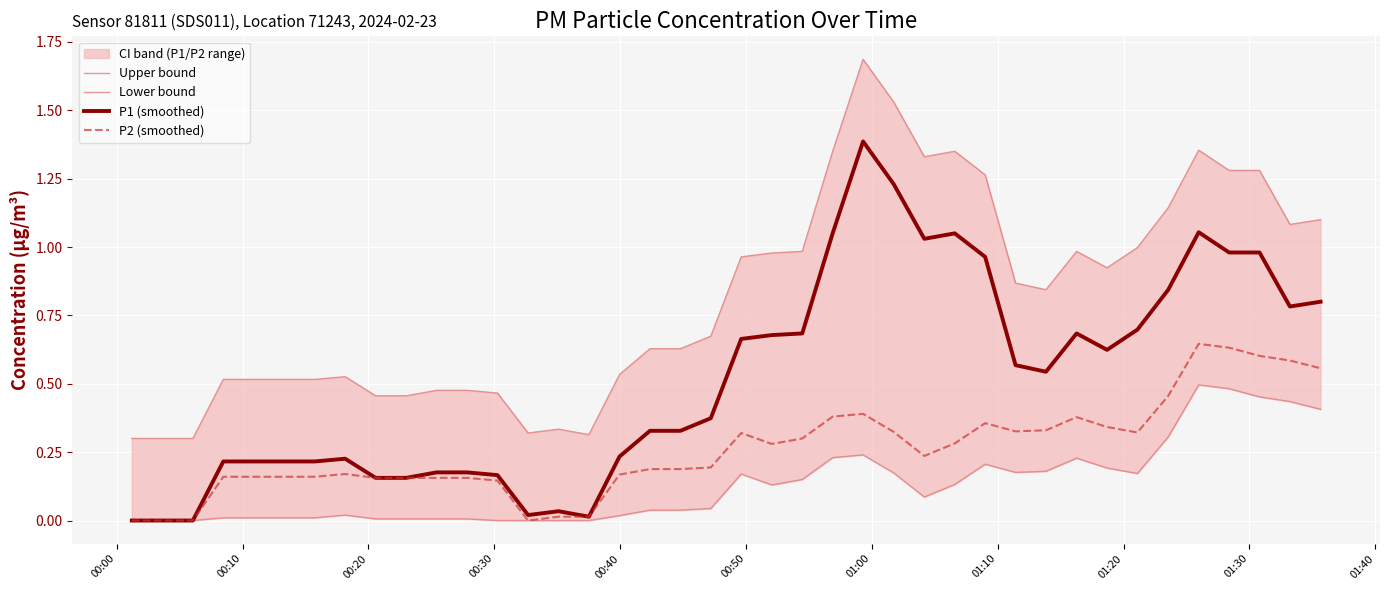

What is the highest value of the P1 (smoothed) series?

1.4